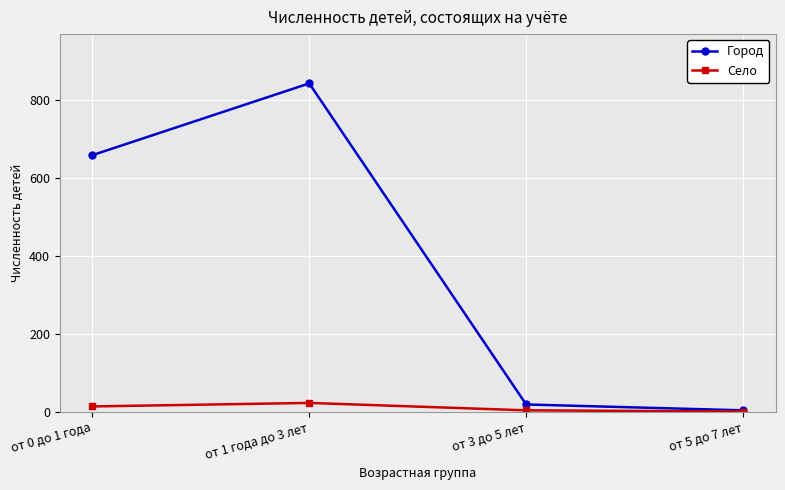

Does the chart display data point markers on the line(s)?

Yes